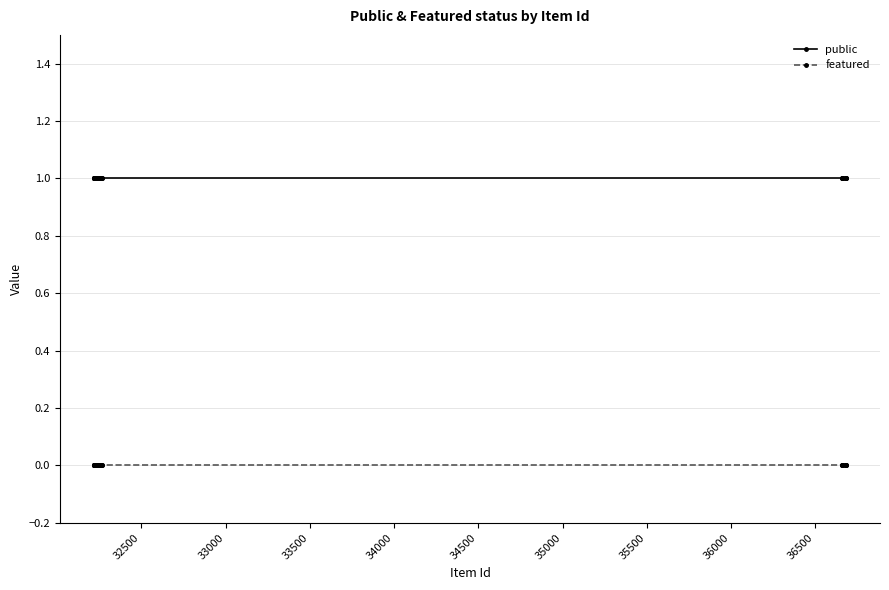

Which series has the largest total across all categories?

public